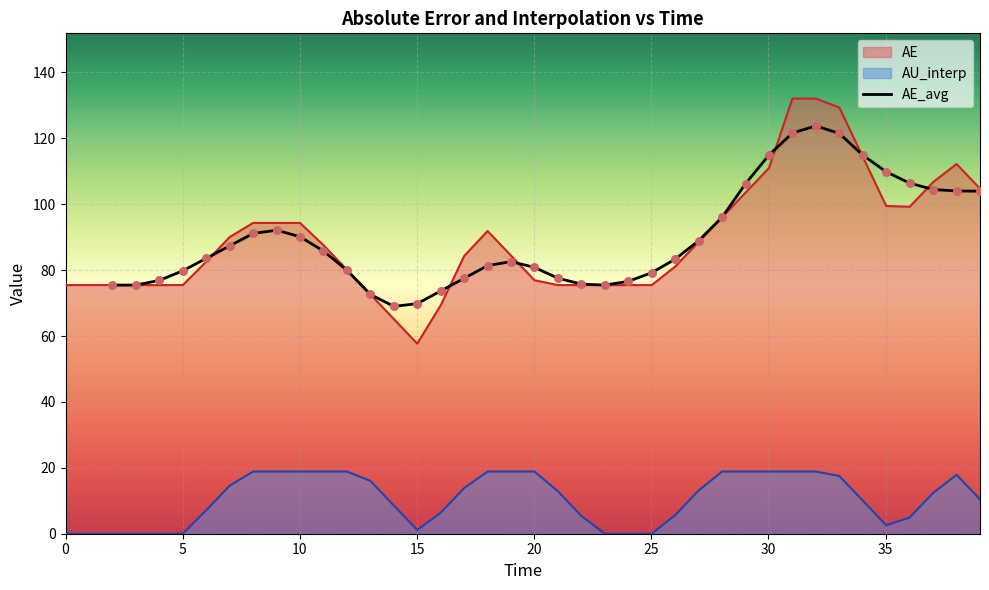

What is the highest value of the AE_avg series?

123.8